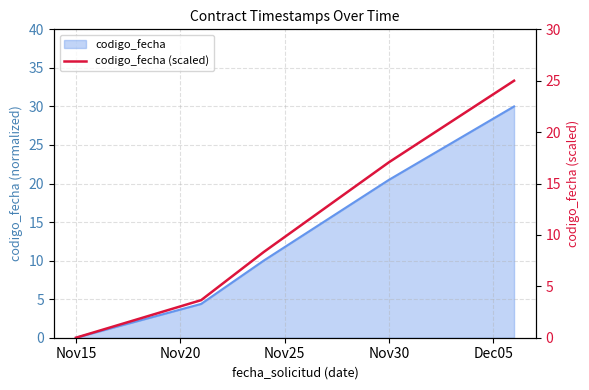

List the labels in order of value, smallest first.

Nov15, Nov20, Nov25, Nov30, Dec05